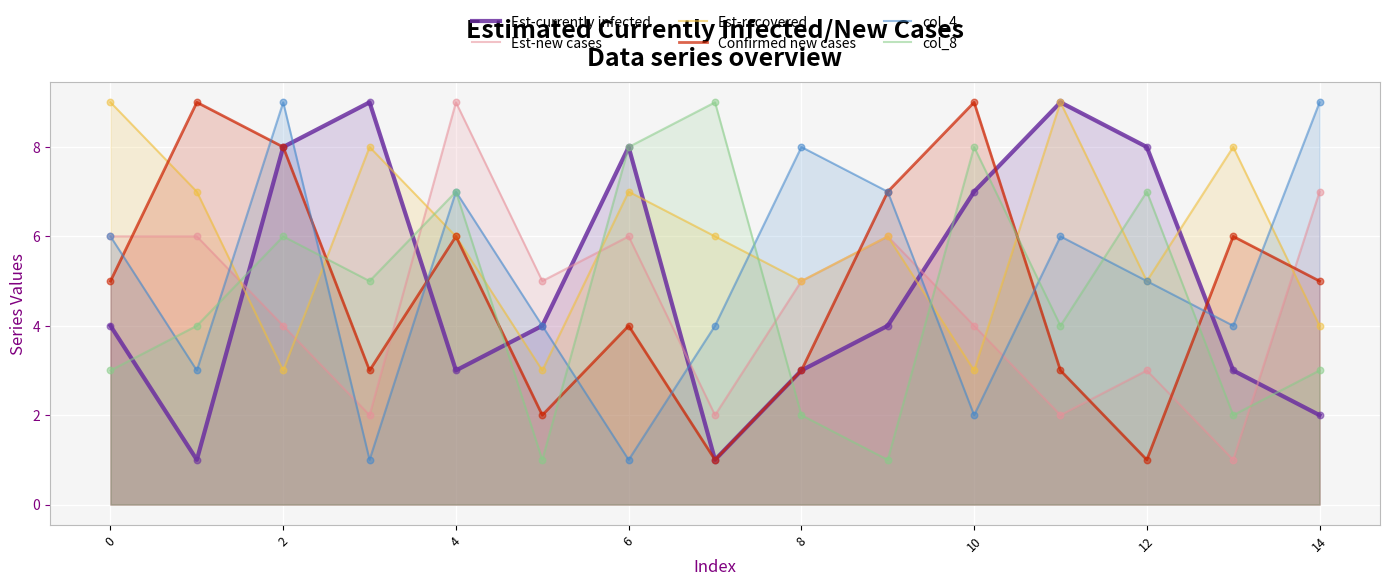

Which series has the largest total across all categories?

Est-recovered